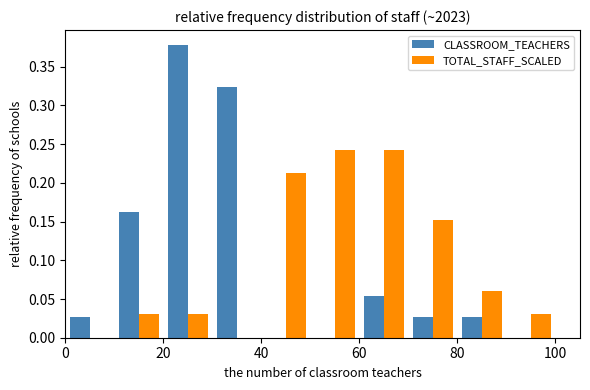

Reading left to right, transcribe this chart: for each range on the x-axis, give the height of each series' bar. The values are not printed on the chart, so give them approximately, as read against the axis.

0 to 10: CLASSROOM_TEACHERS=0.025	TOTAL_STAFF_SCALED=0
10 to 20: CLASSROOM_TEACHERS=0.160	TOTAL_STAFF_SCALED=0.030
20 to 30: CLASSROOM_TEACHERS=0.380	TOTAL_STAFF_SCALED=0.030
30 to 40: CLASSROOM_TEACHERS=0.325	TOTAL_STAFF_SCALED=0
40 to 50: CLASSROOM_TEACHERS=0	TOTAL_STAFF_SCALED=0.210
50 to 60: CLASSROOM_TEACHERS=0	TOTAL_STAFF_SCALED=0.240
60 to 70: CLASSROOM_TEACHERS=0.055	TOTAL_STAFF_SCALED=0.240
70 to 80: CLASSROOM_TEACHERS=0.025	TOTAL_STAFF_SCALED=0.150
80 to 90: CLASSROOM_TEACHERS=0.025	TOTAL_STAFF_SCALED=0.060
90 to 100: CLASSROOM_TEACHERS=0	TOTAL_STAFF_SCALED=0.030